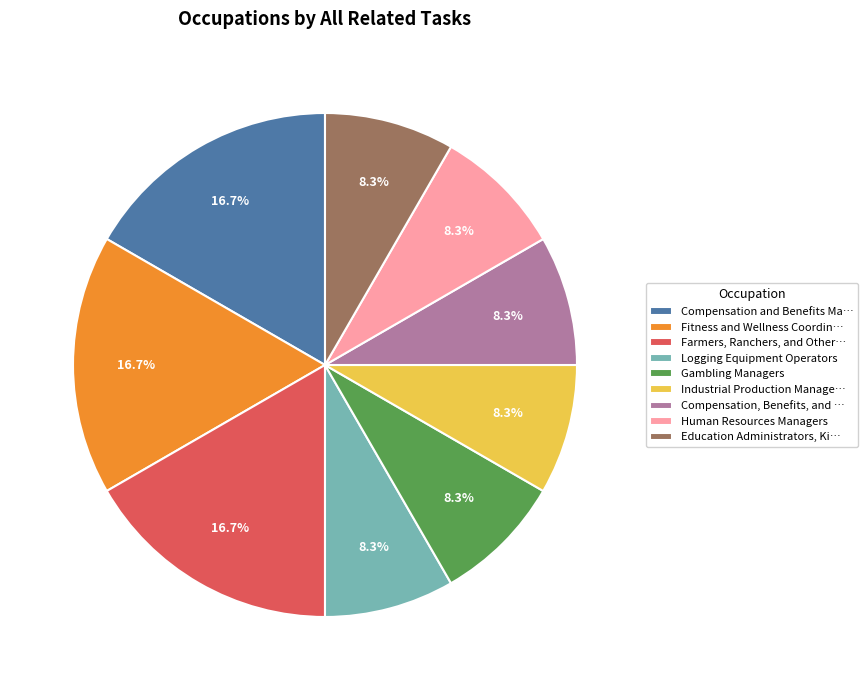

What portion of the pie excludes Industrial Production Manage…?

91.7%